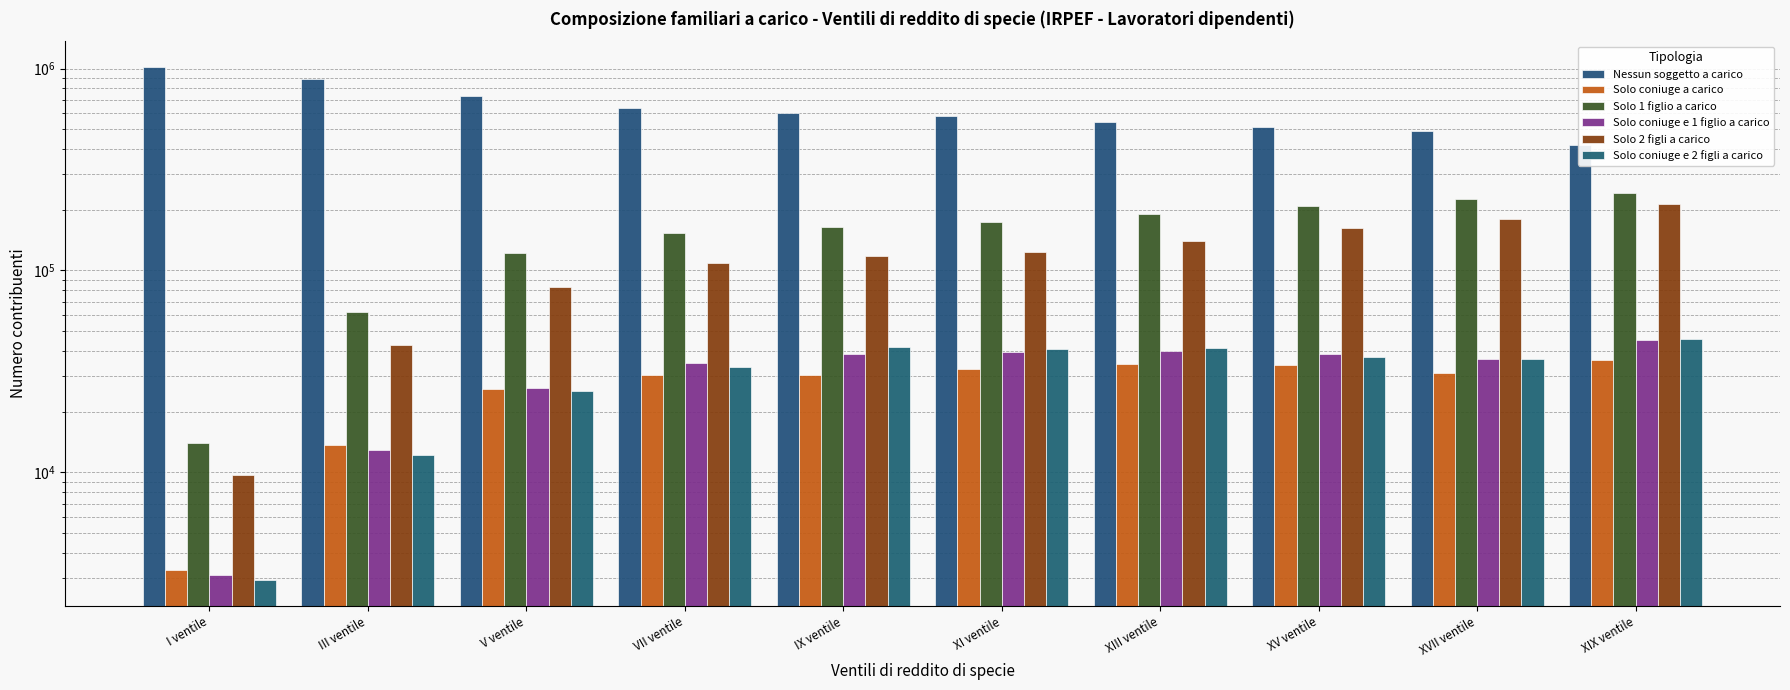

How many bars are there in total?

60